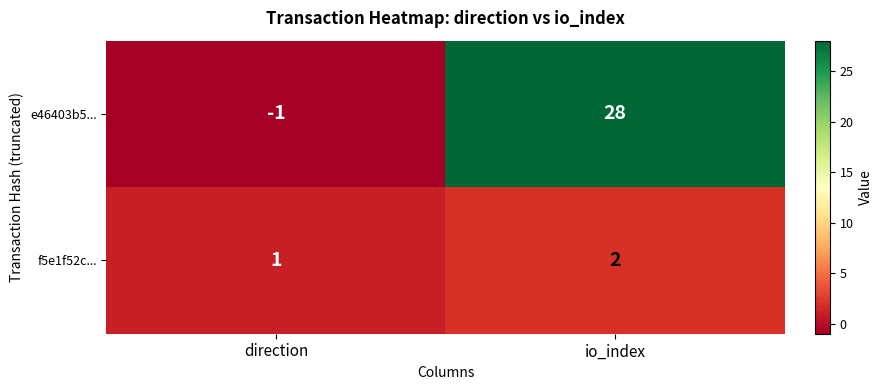

Which category has the lowest value in the e46403b5... series?

direction